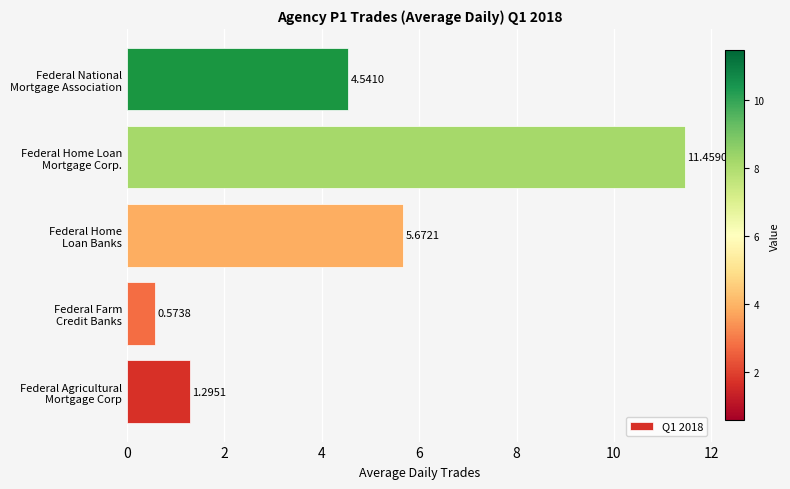

What is the sum of all values?

23.5